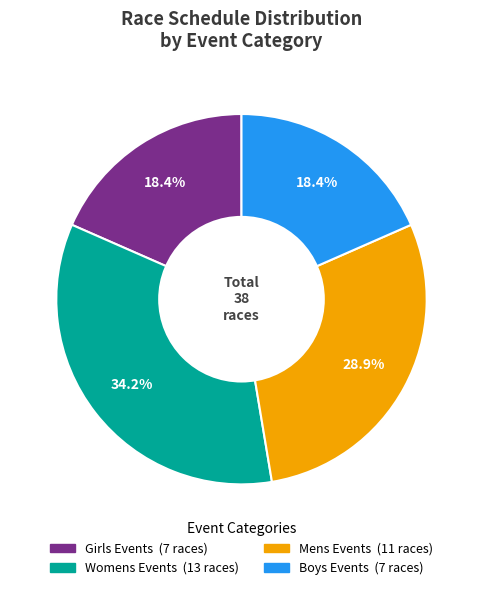

To the nearest percent, what is the difference between the largest and smallest slice percentages?

16%